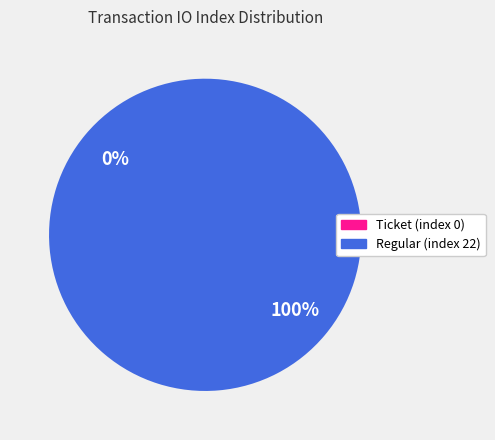

To the nearest percent, what is the difference between the Ticket (index 0) and Regular (index 22) slice percentages?

100%